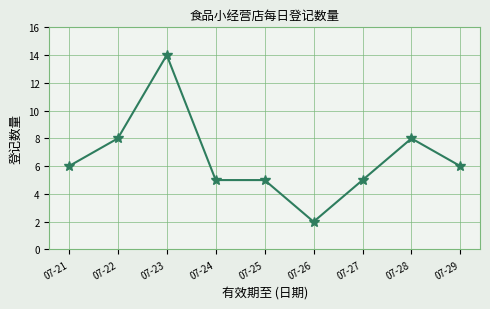

At which category does the data reach its first local peak?

07-23